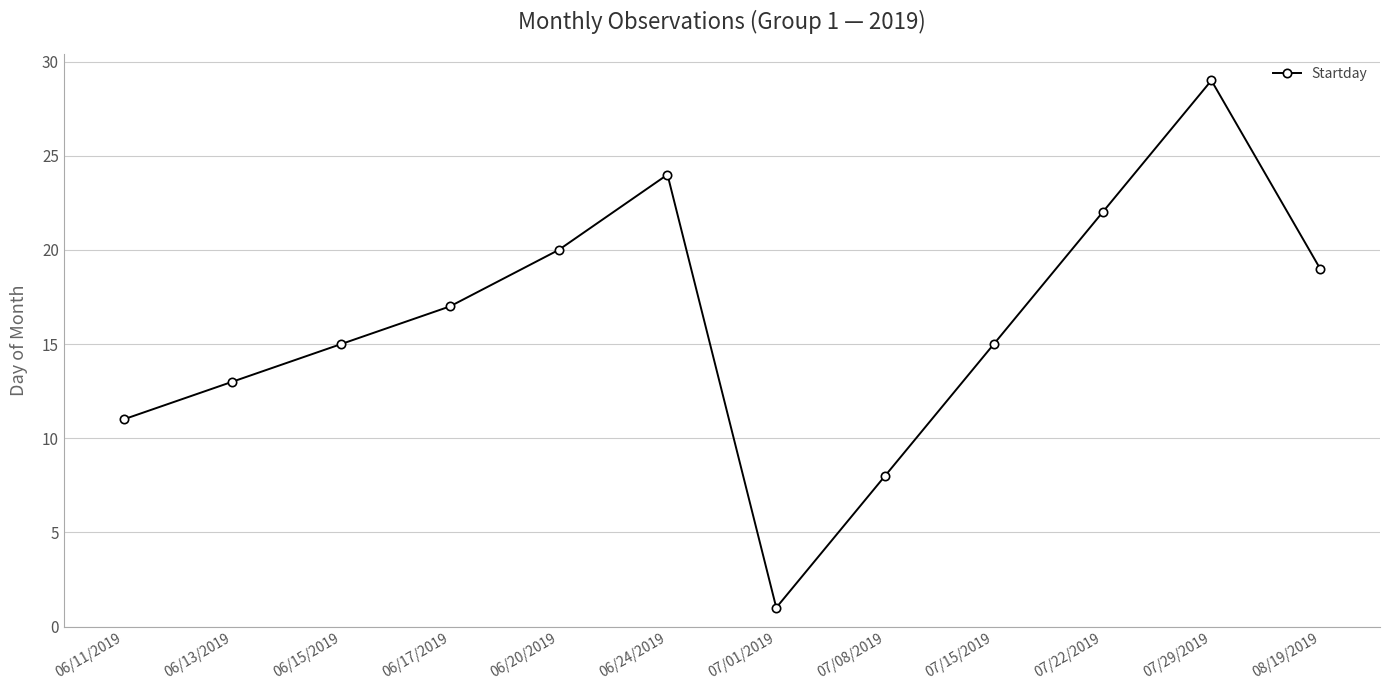

Which label corresponds to the smallest value in the chart?

07/01/2019